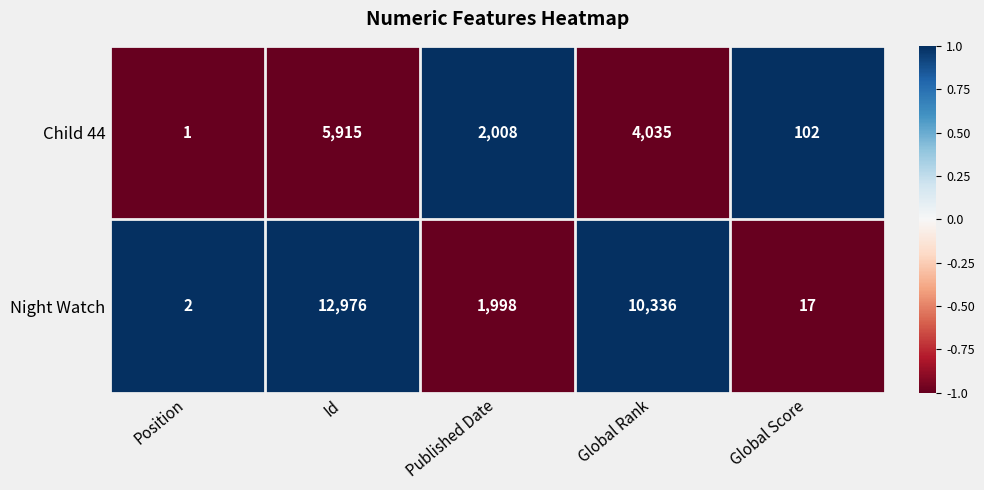

List the series in order of their overall mean, highest first.

Night Watch, Child 44